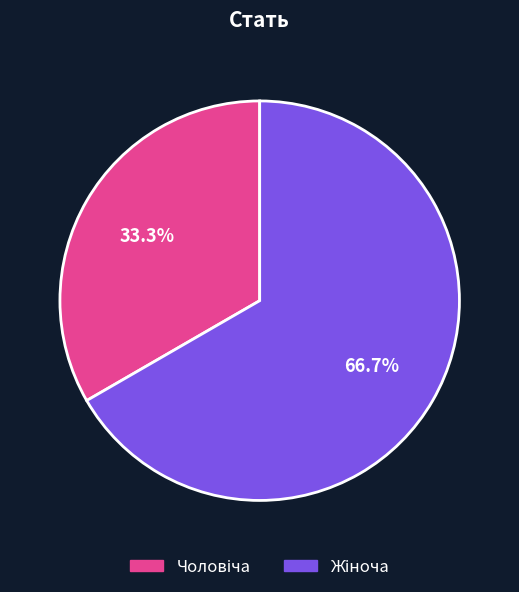

Is there a majority slice in this chart?

Yes